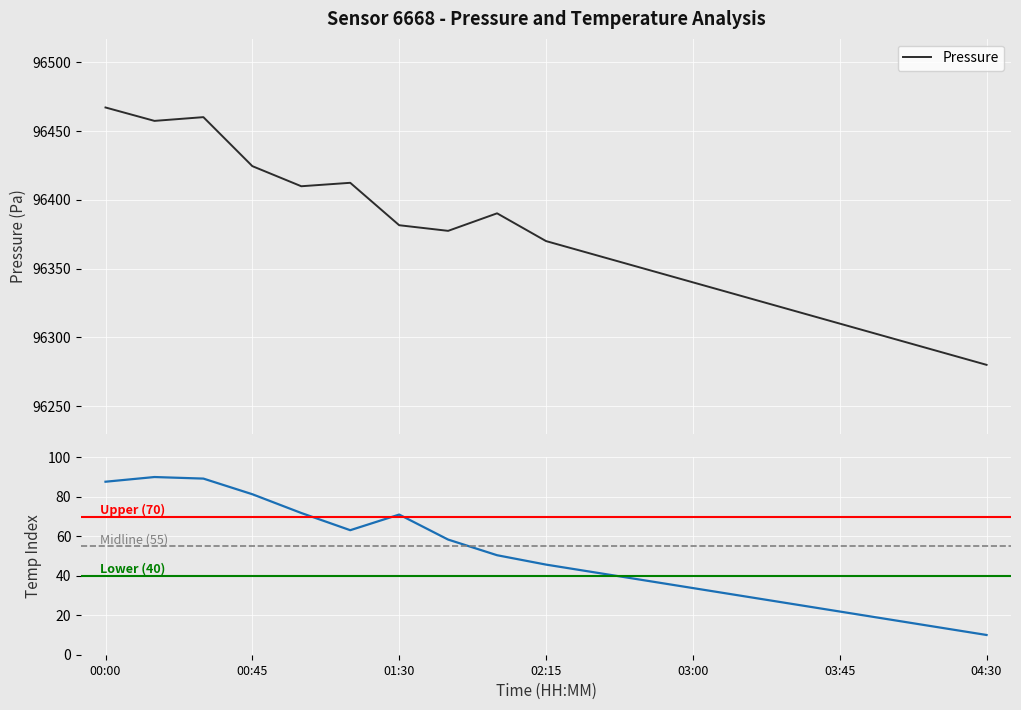

Is it true that temperature equals 37.7 at 02:45?

True